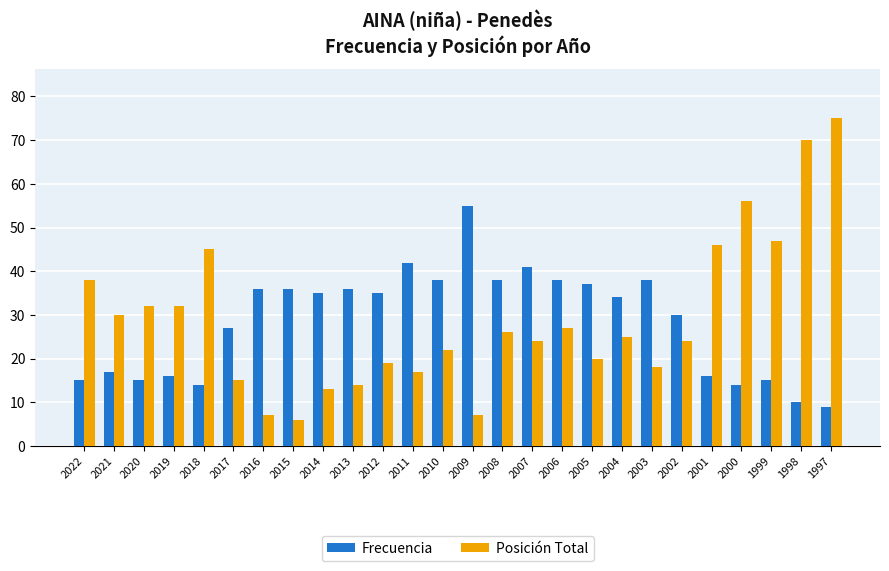

What value does the Frecuencia series have at 1997?

9